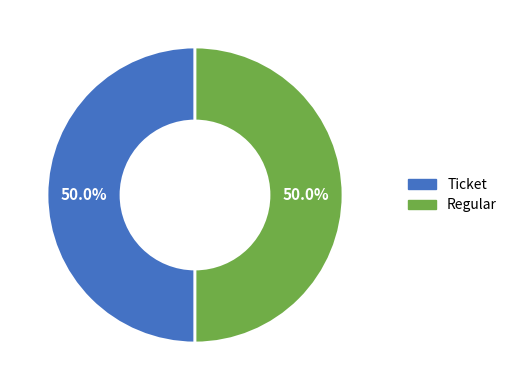

To the nearest percent, what is the difference between the Regular and Ticket slice percentages?

0%